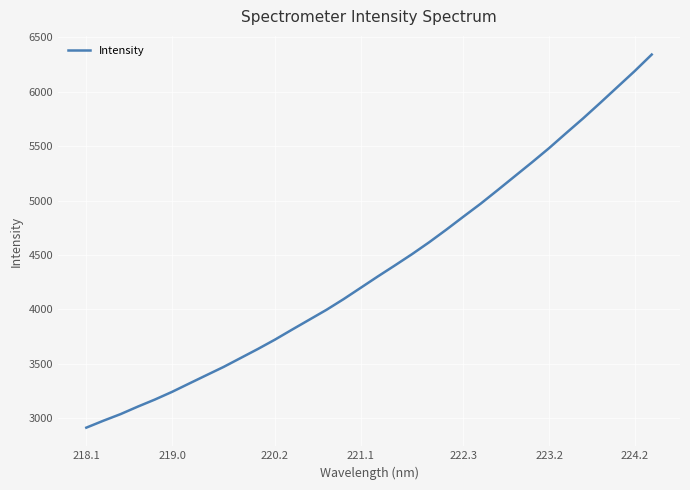

Does the chart have visible grid lines?

Yes